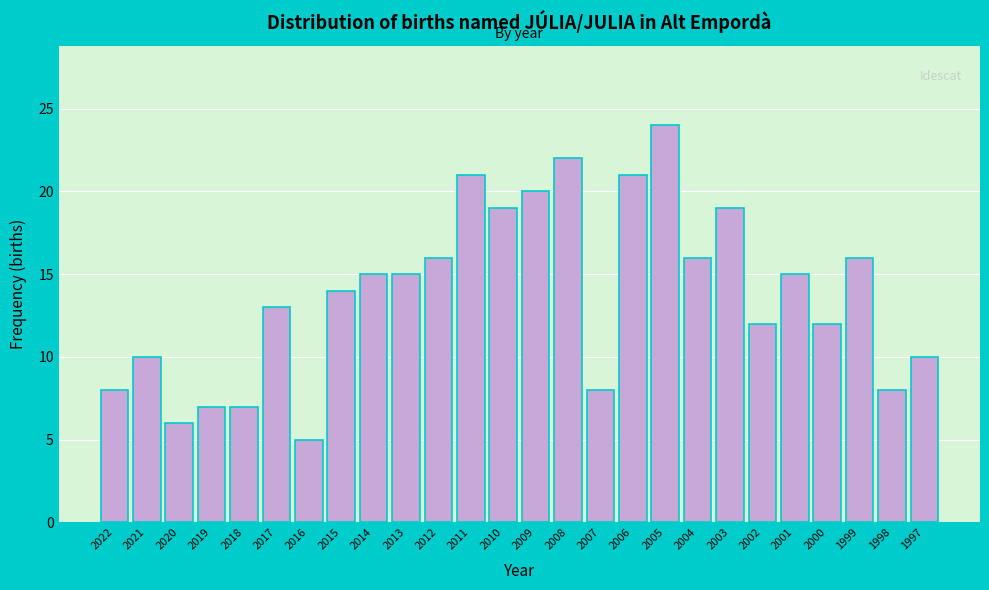

Reading right to left, what are all the values shown in this chart?

10	8	16	12	15	12	19	16	24	21	8	22	20	19	21	16	15	15	14	5	13	7	7	6	10	8